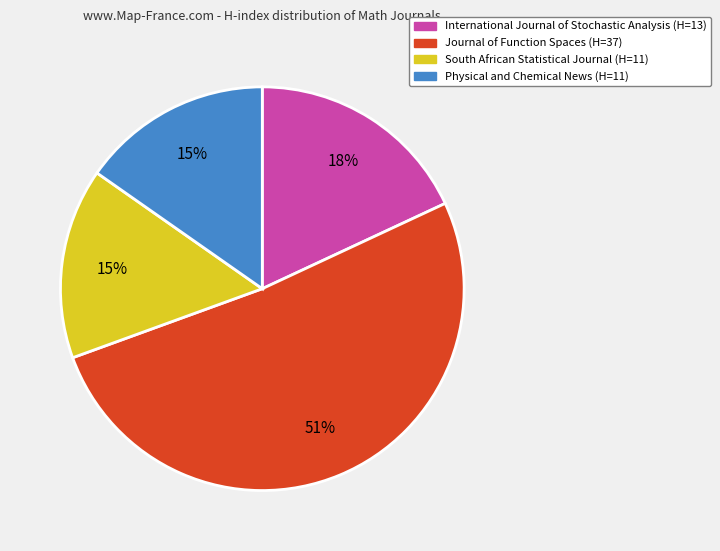

The Journal of Function Spaces slice represents 62% of the pie. True or false?

False